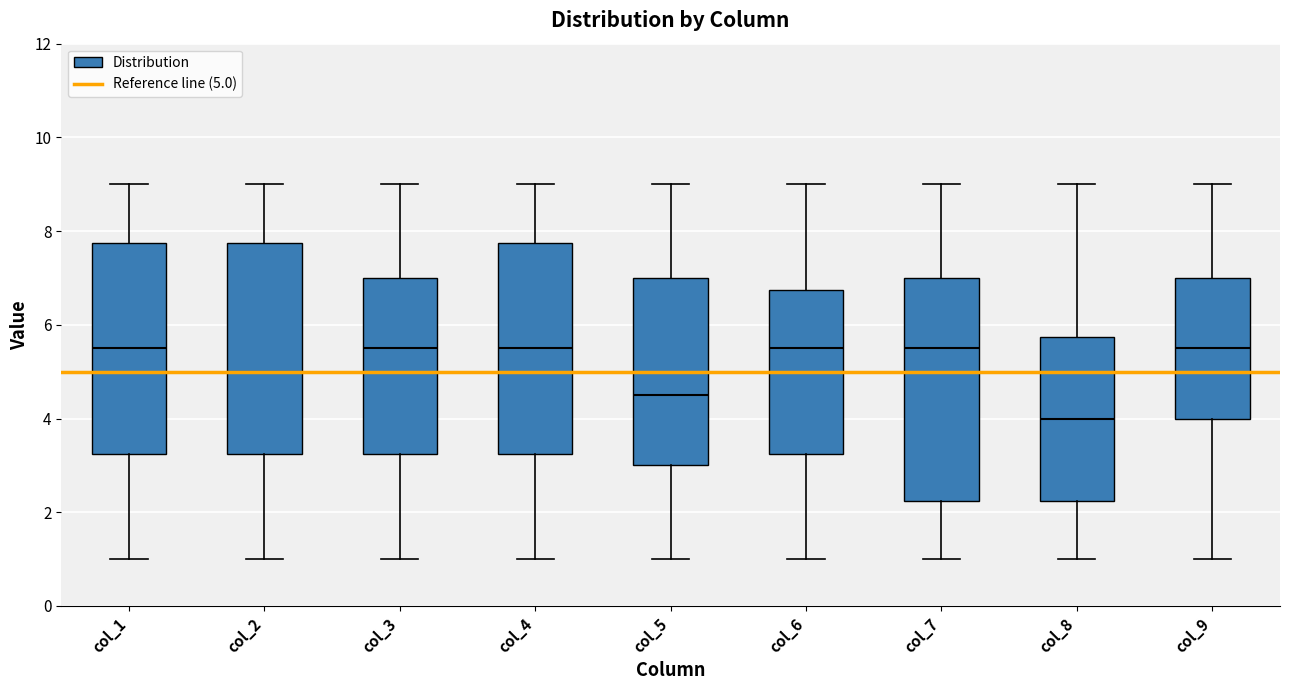

Reading left to right, transcribe this box plot: for each box, give where its median line is, the range the box spans, and where its two whiskers end, as read against the y-axis. The values are not printed on the chart, so give them approximately, as read against the axis.

col_1: median 5.6, box 3.2 to 7.8, whiskers 1.0 to 9.0
col_2: median 5.0, box 3.2 to 7.8, whiskers 1.0 to 9.0
col_3: median 5.6, box 3.2 to 7.0, whiskers 1.0 to 9.0
col_4: median 5.6, box 3.2 to 7.8, whiskers 1.0 to 9.0
col_5: median 4.6, box 3.0 to 7.0, whiskers 1.0 to 9.0
col_6: median 5.6, box 3.2 to 6.8, whiskers 1.0 to 9.0
col_7: median 5.6, box 2.2 to 7.0, whiskers 1.0 to 9.0
col_8: median 4.0, box 2.2 to 5.8, whiskers 1.0 to 9.0
col_9: median 5.6, box 4.0 to 7.0, whiskers 1.0 to 9.0